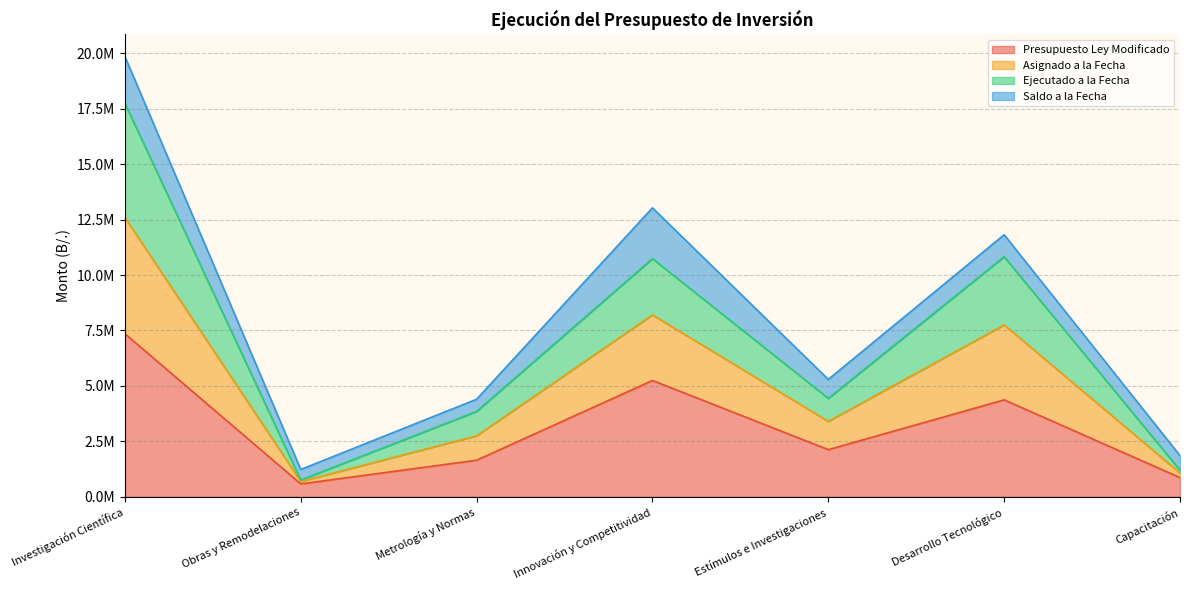

Does the chart have visible grid lines?

Yes